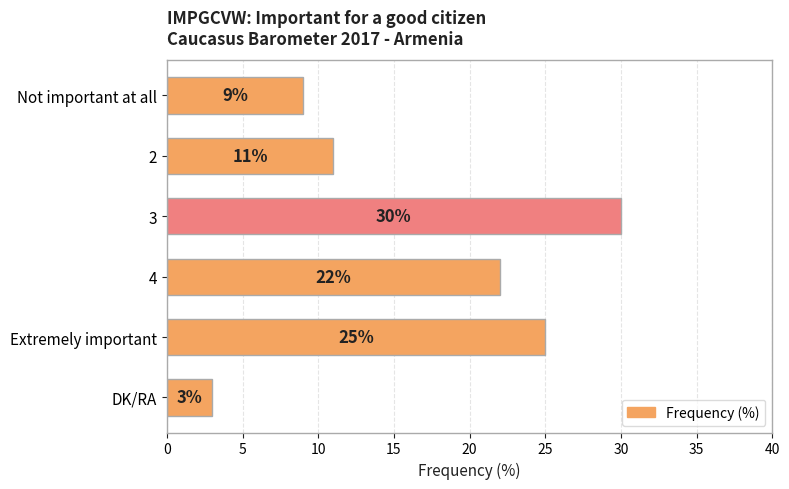

What is the smallest value displayed?

3